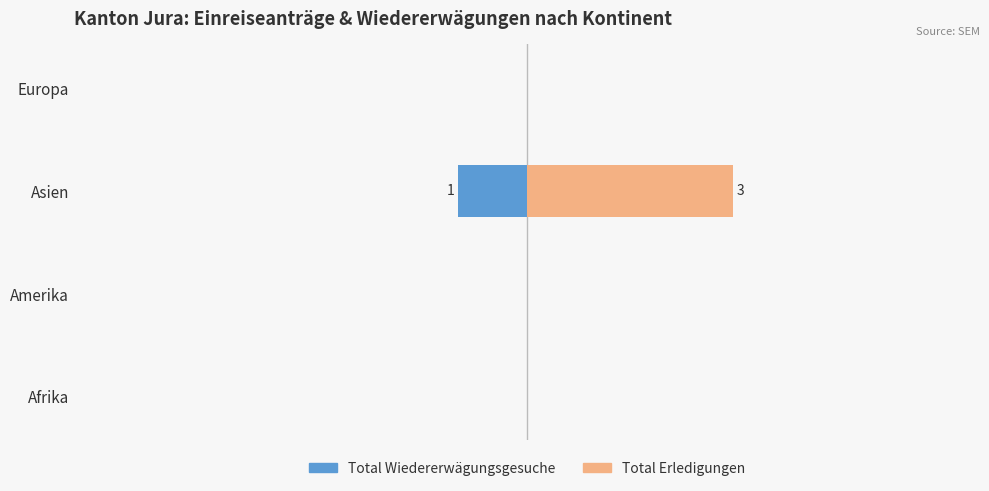

Reading right to left, extract all data points from this chart.

Total Wiedererwägungsgesuche: 0	-1	0	0
Total Erledigungen: 0	3	0	0